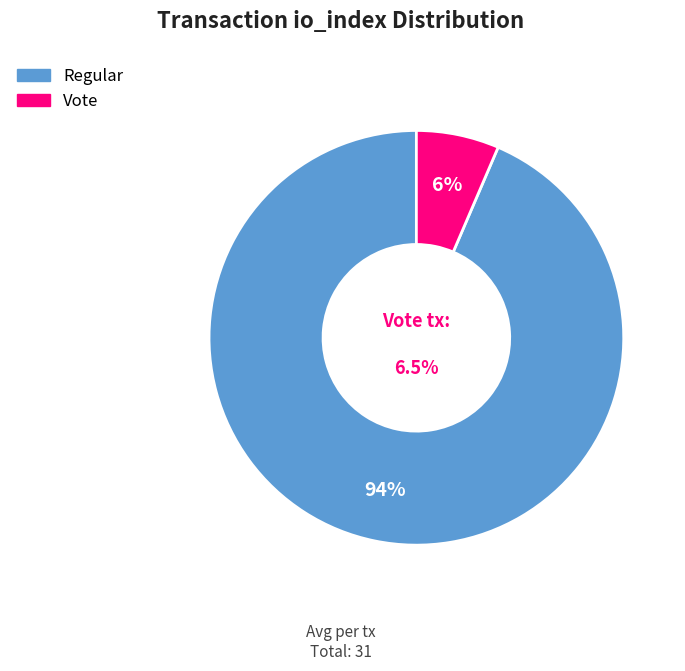

Rank the categories by value from lowest to highest.

Vote (io_index=2), Regular (io_index=29)